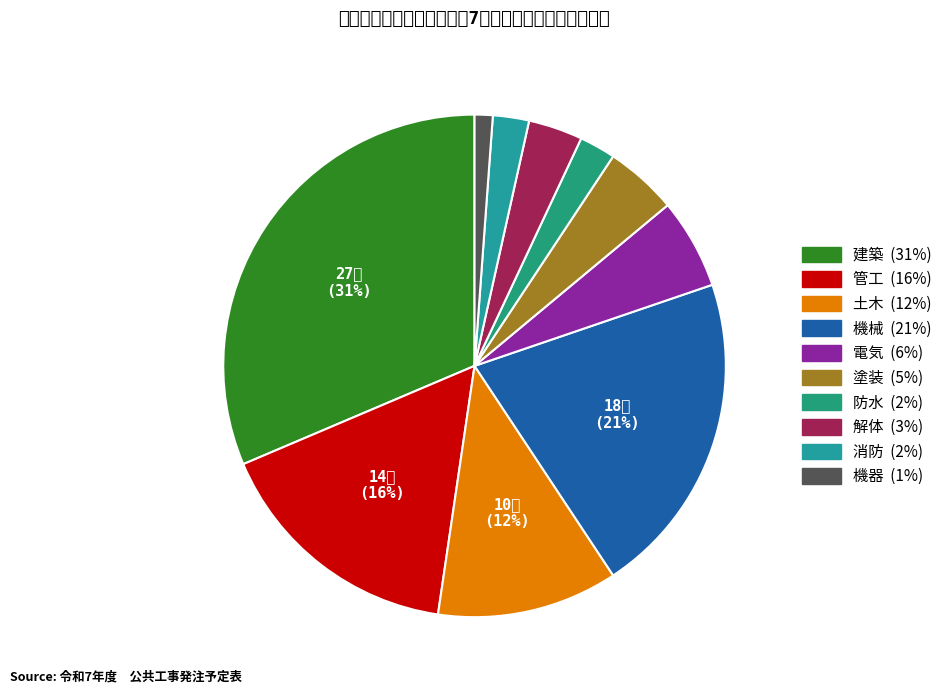

Is it true that 塗装 is 5% of the pie?

True